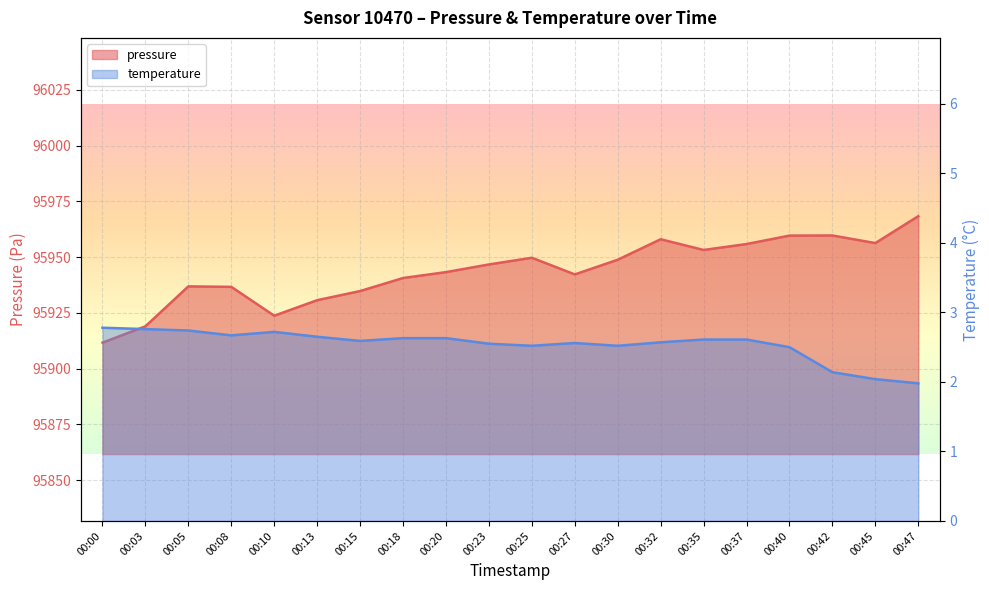

What is the smallest value displayed?

2.0